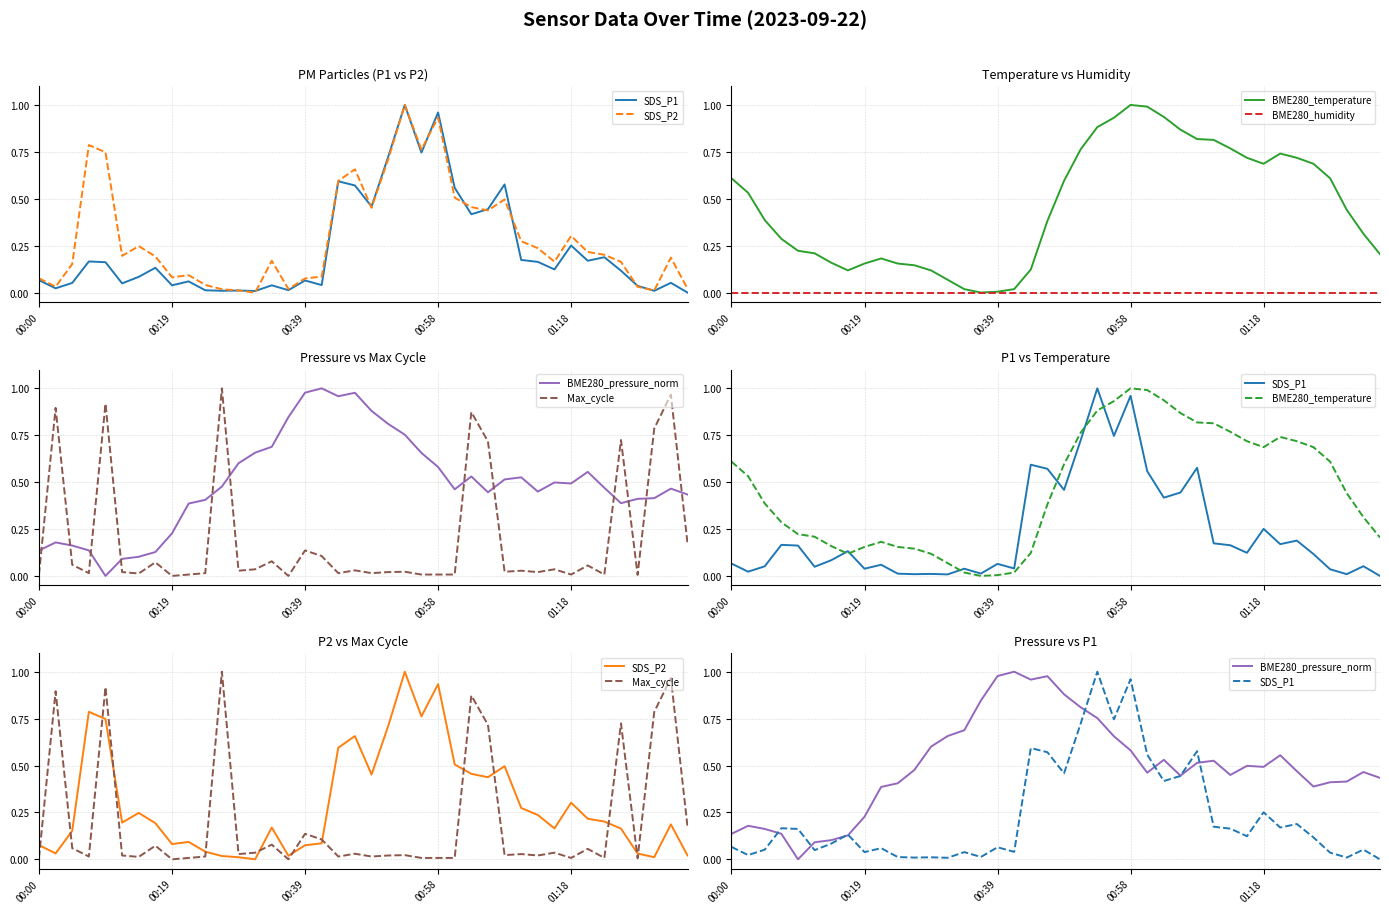

How many data points in Max_cycle are above 0?

38